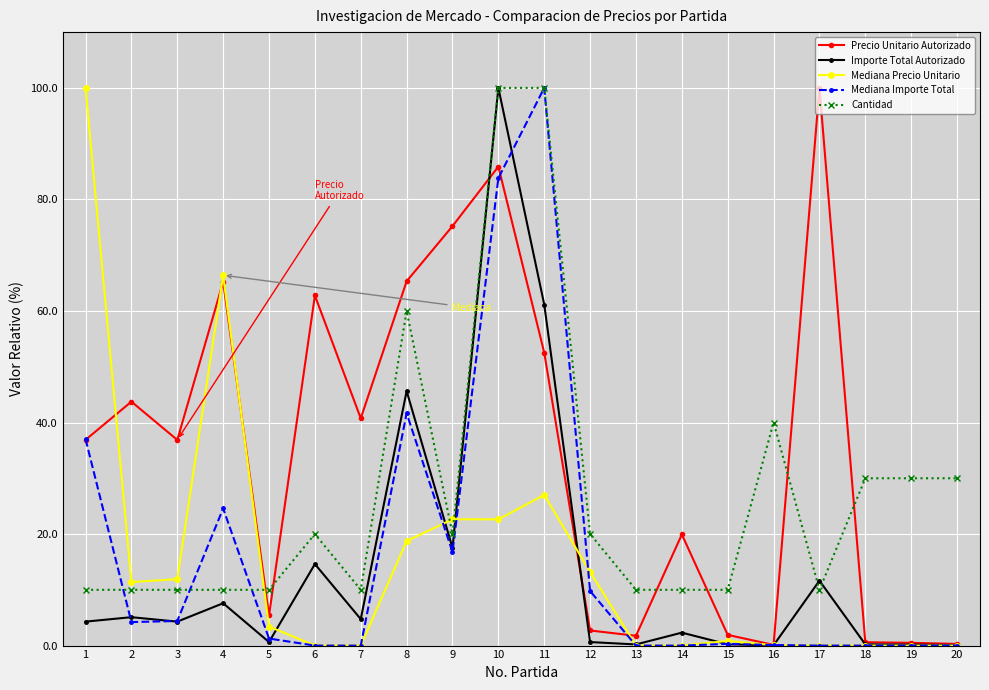

After their last crossing, which series has the higher values: Cantidad or Mediana Precio Unitario?

Cantidad